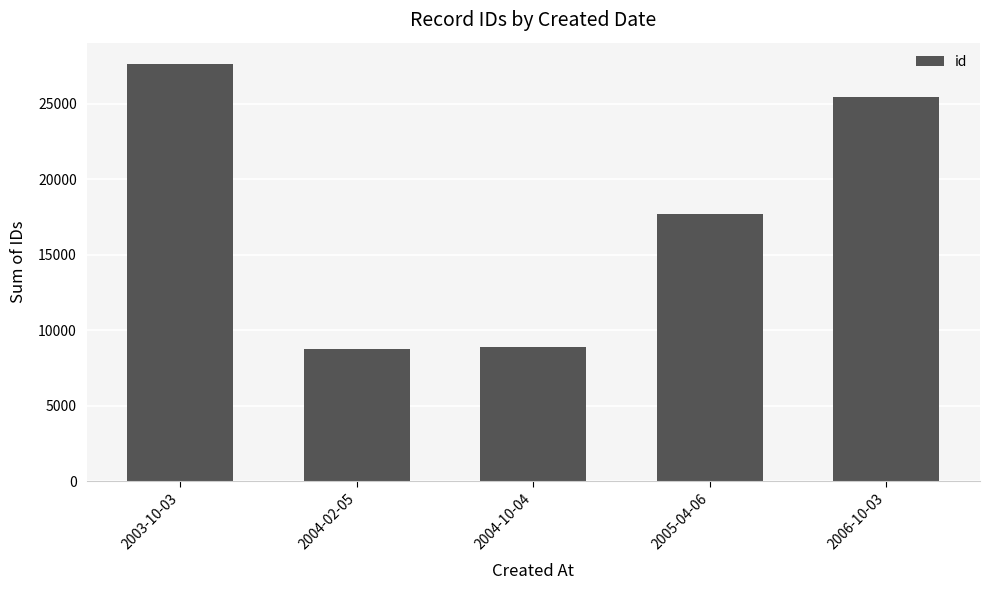

Which category has the highest value across all series?

2003-10-03